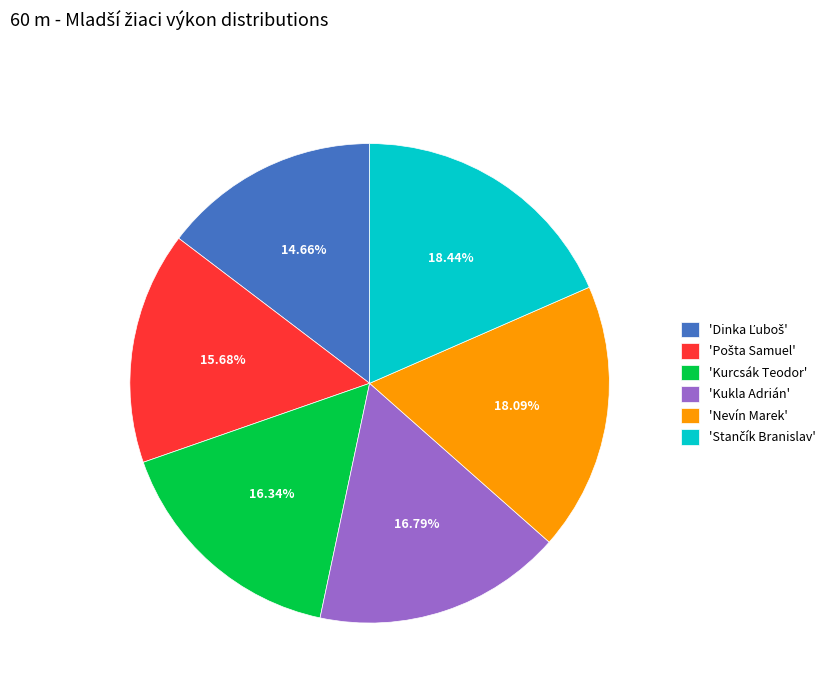

Does any single category account for the majority?

No